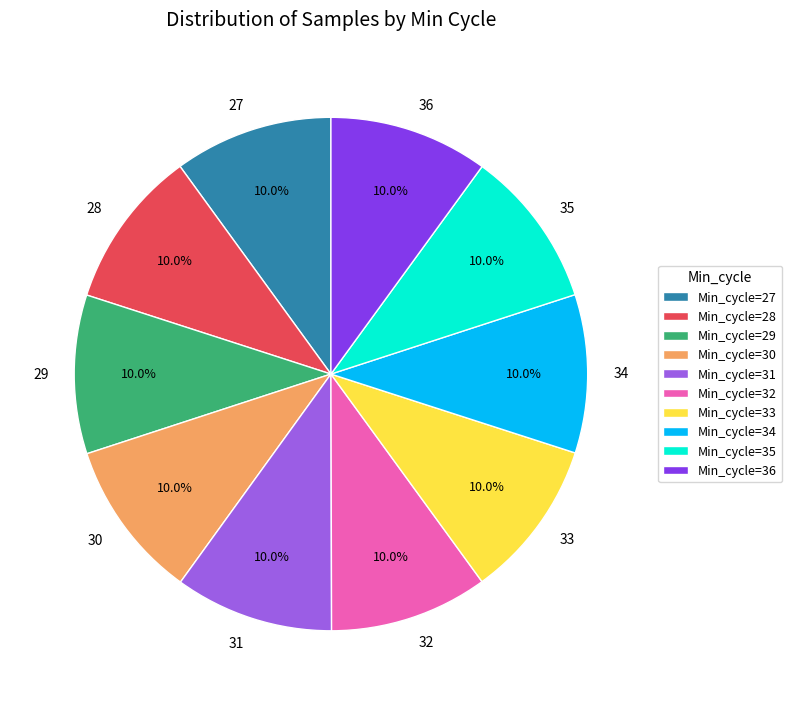

To the nearest percent, what is the average slice percentage?

10%